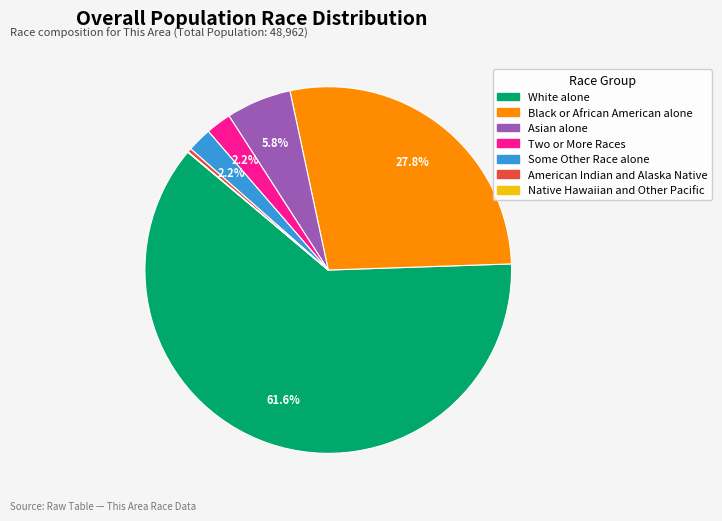

Between Some Other Race alone and Black or African American alone, which is larger?

Black or African American alone